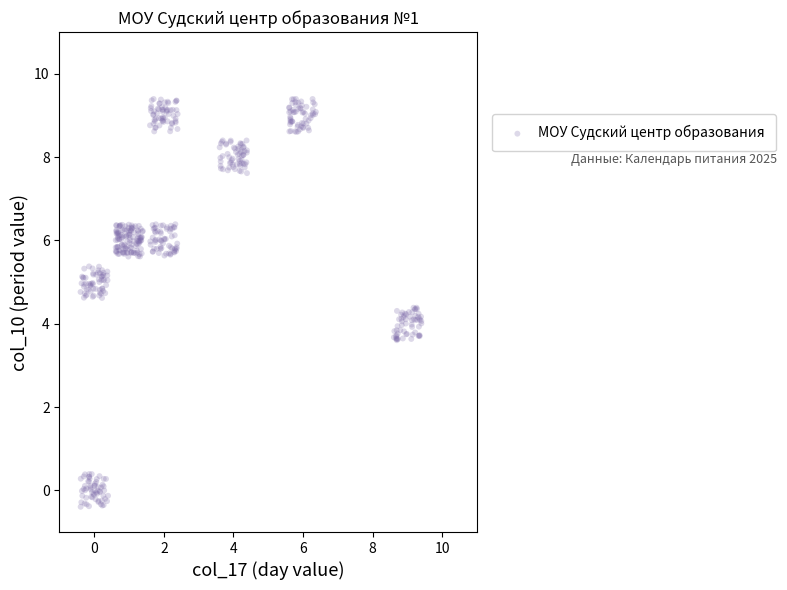

What is the range of Y values (max minus min)?

9.8